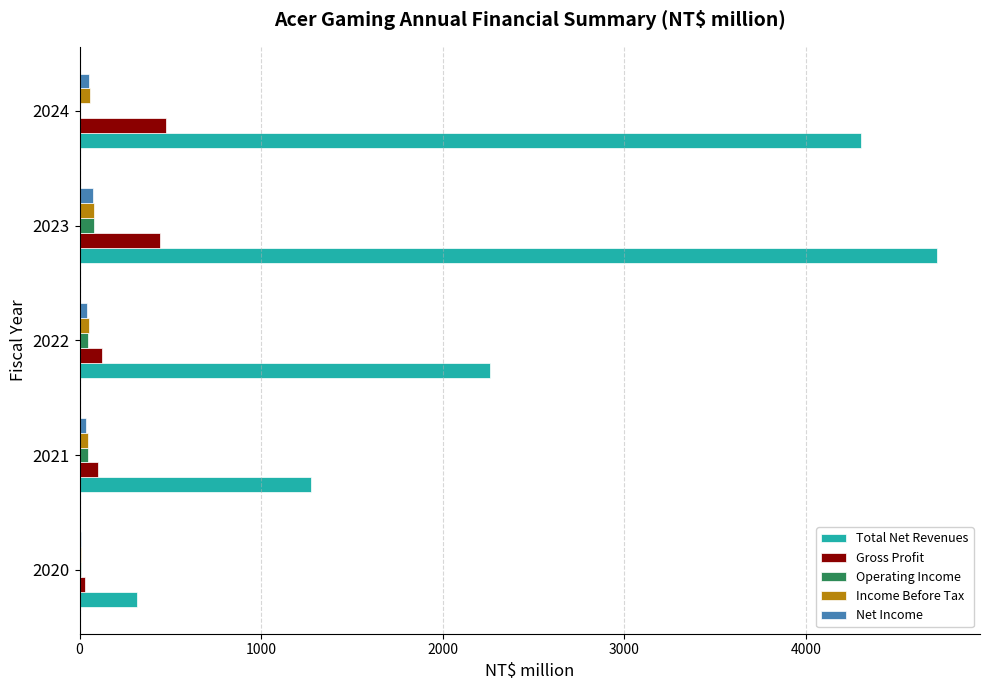

What are all the series names shown in the legend?

Total Net Revenues, Gross Profit, Operating Income, Income Before Tax, Net Income